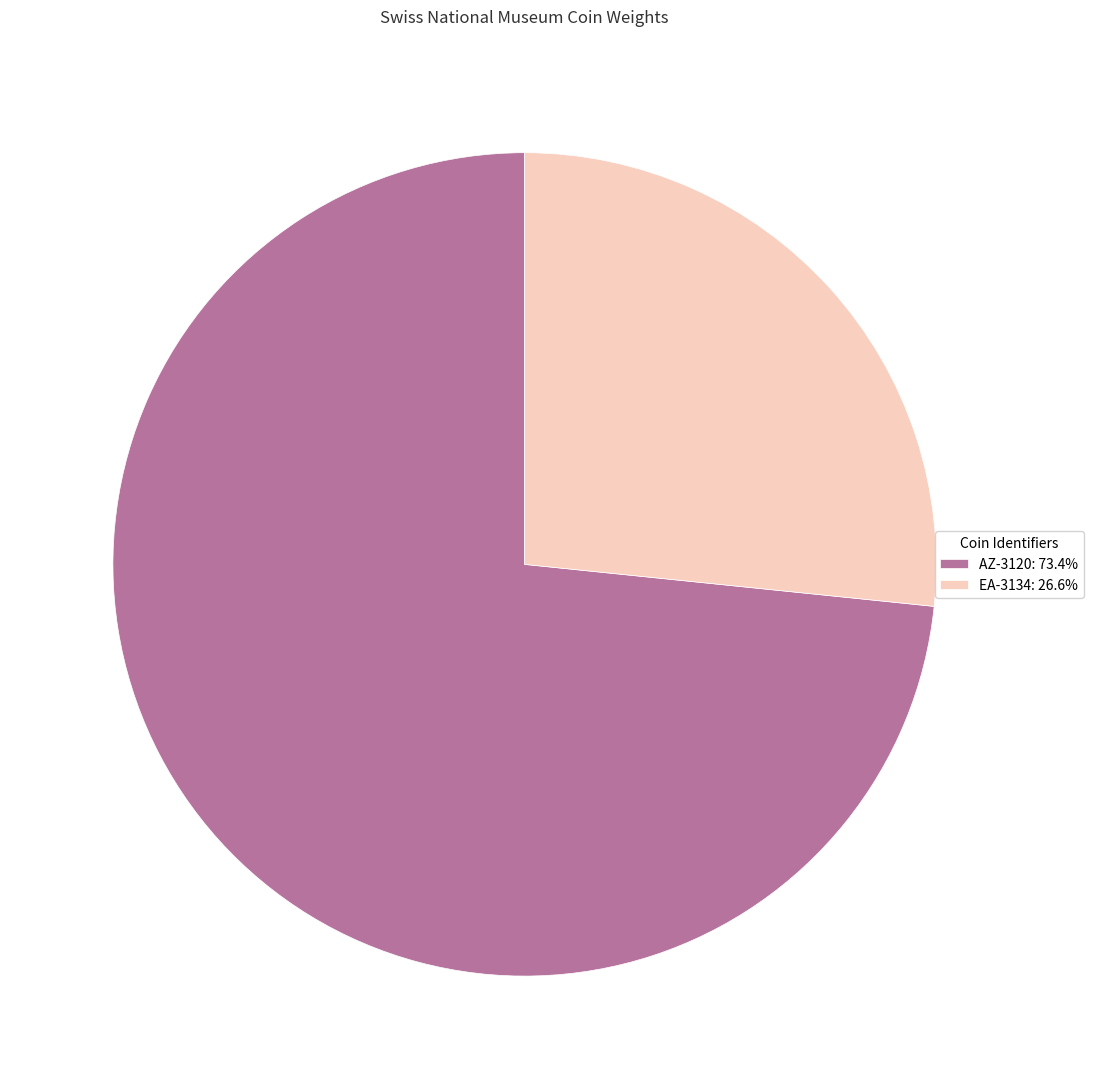

How many slices are in this pie chart?

2